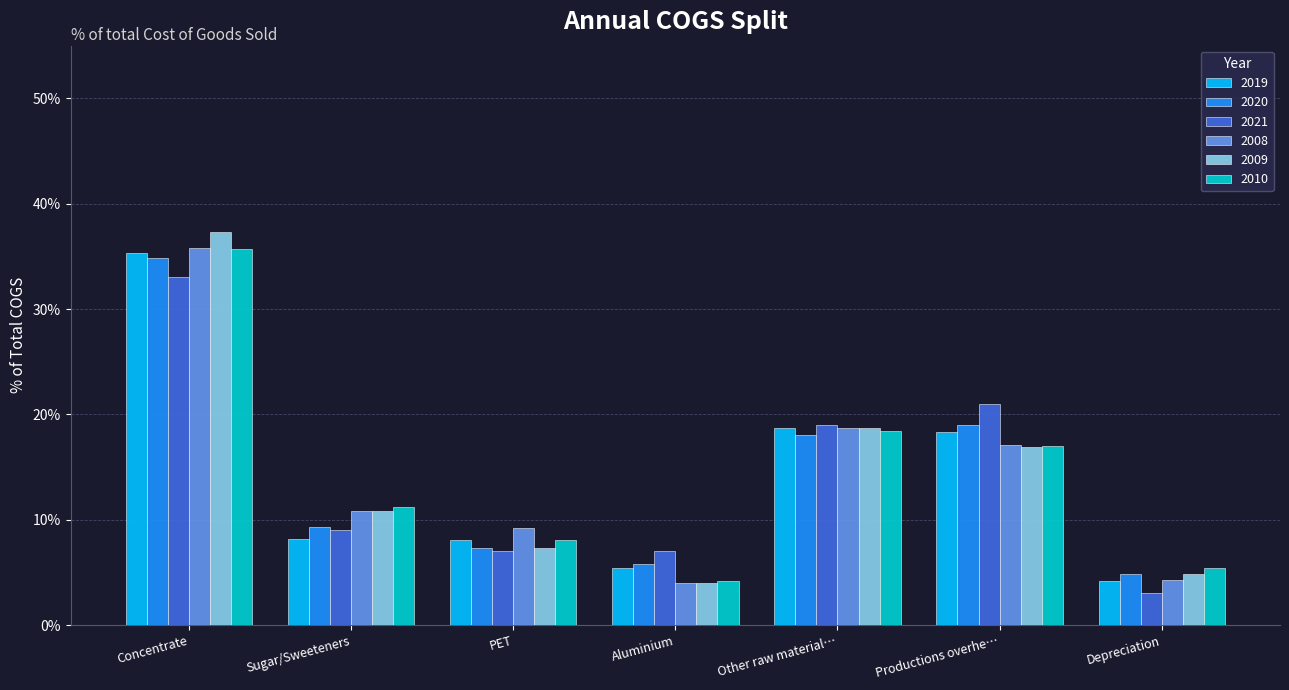

What are all the series names shown in the legend?

2019, 2020, 2021, 2008, 2009, 2010